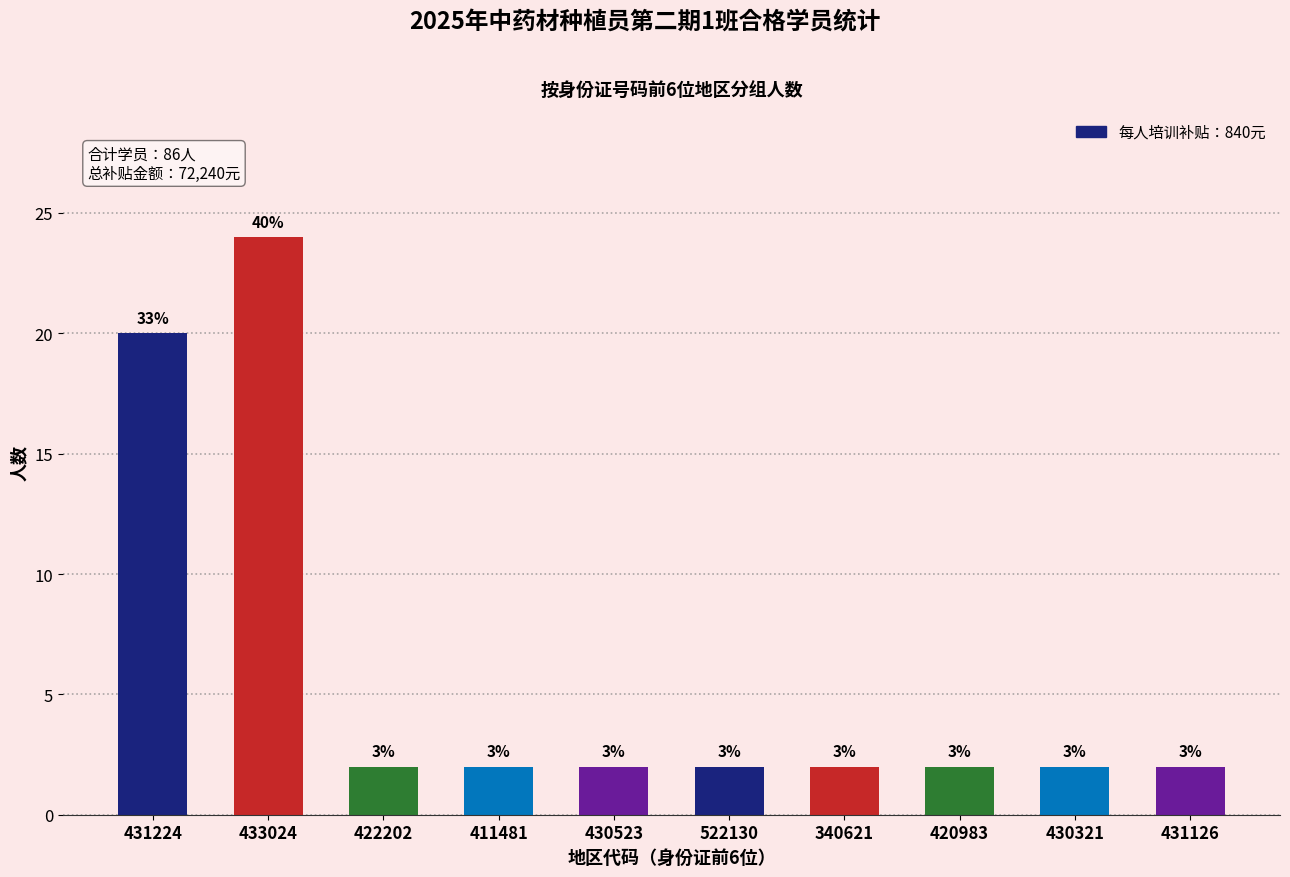

True or false: the data shows 3 at 522130.

False